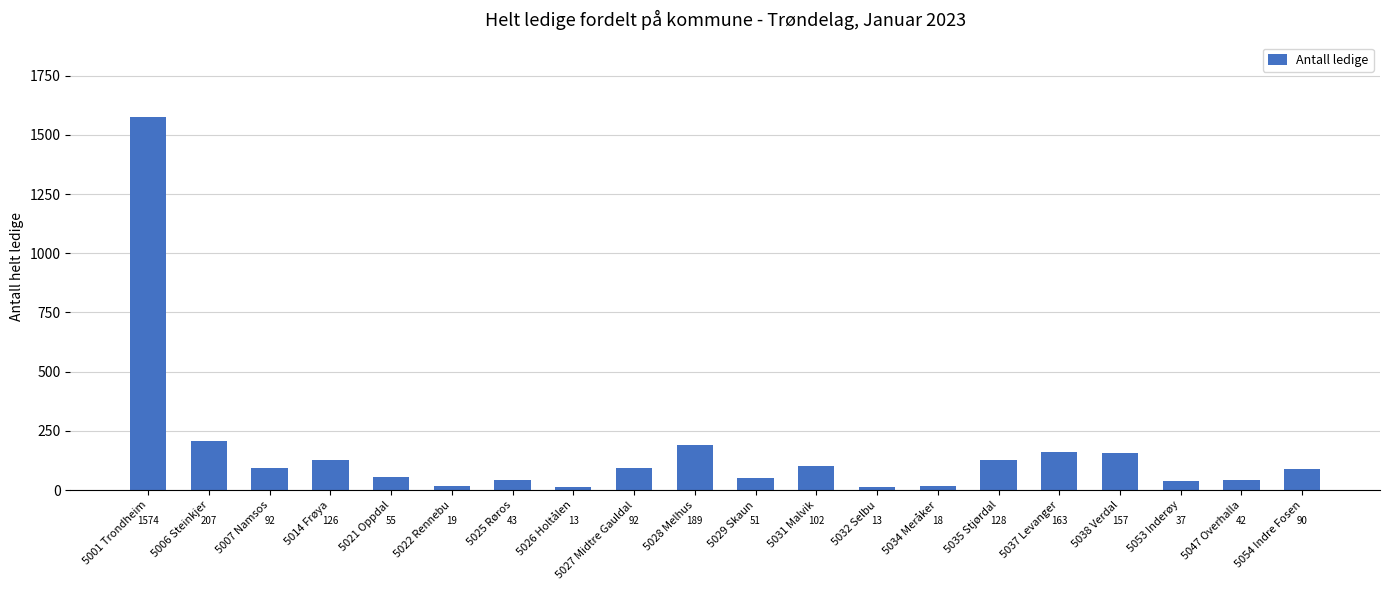

The value at 5007 Namsos is 92. True or false?

True